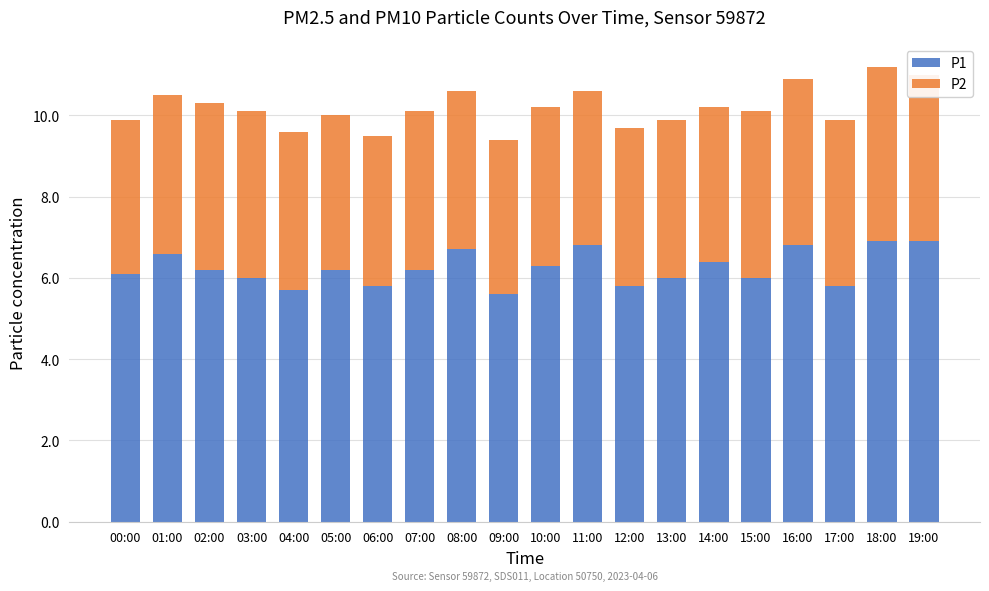

What is the average value of the P1 series?

6.2